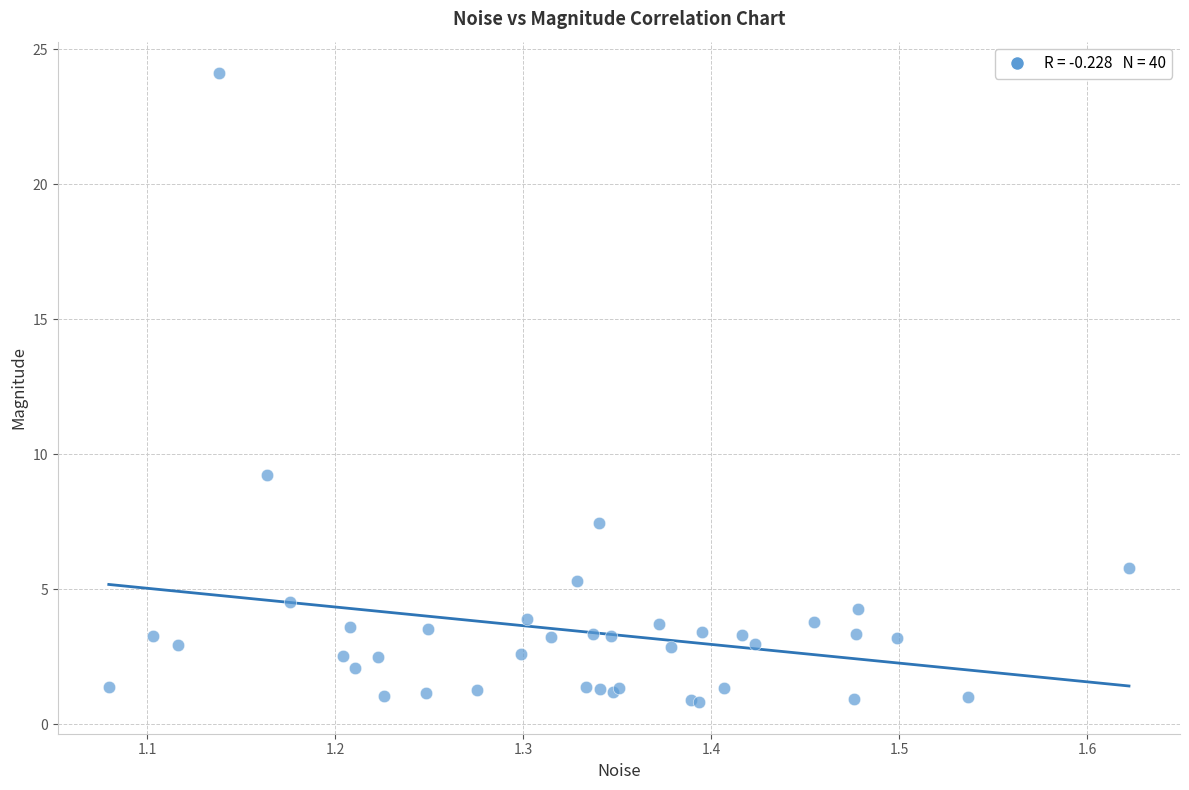

What Y value in the scatter plot is closest to 12?

9.2